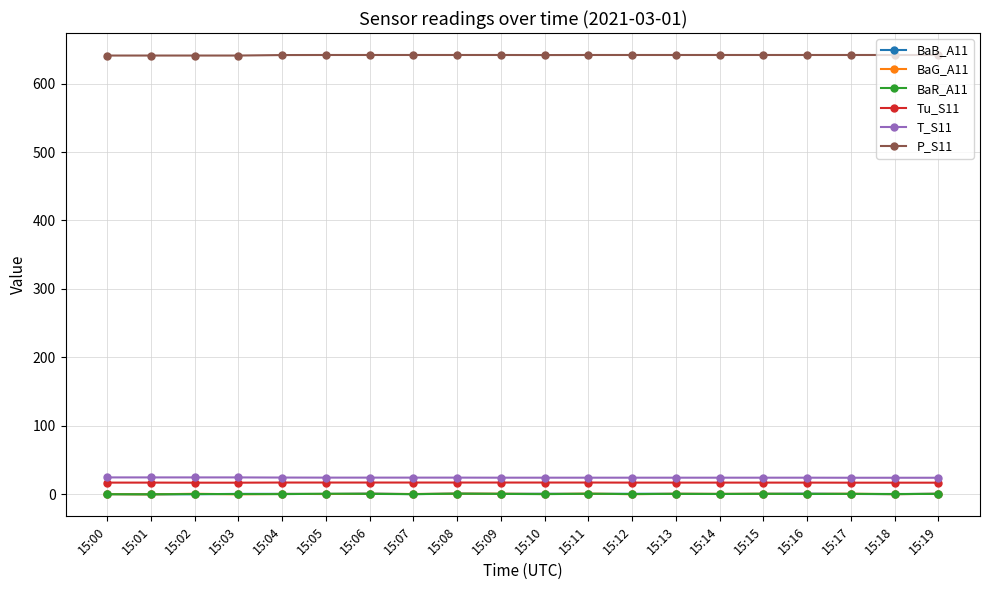

What is the highest value of the P_S11 series?

641.9